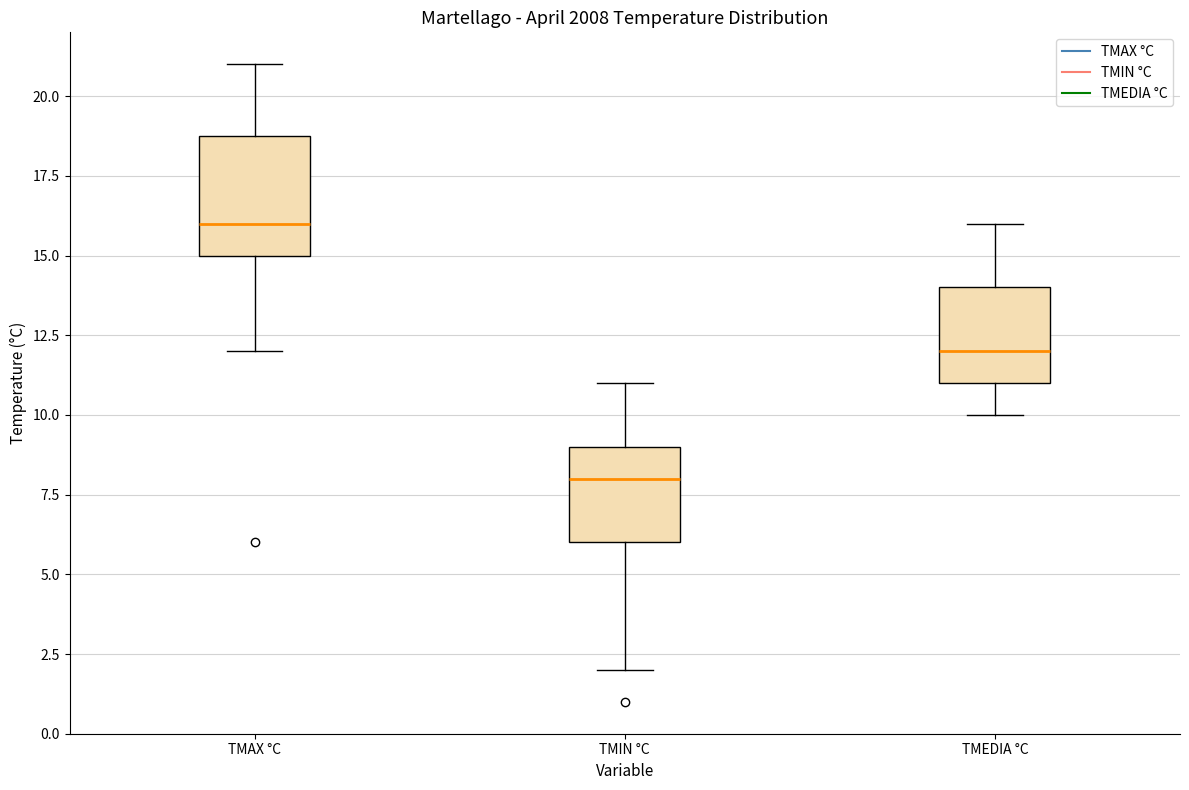

Which box is the tallest, from its lower edge to its upper edge?

TMAX °C